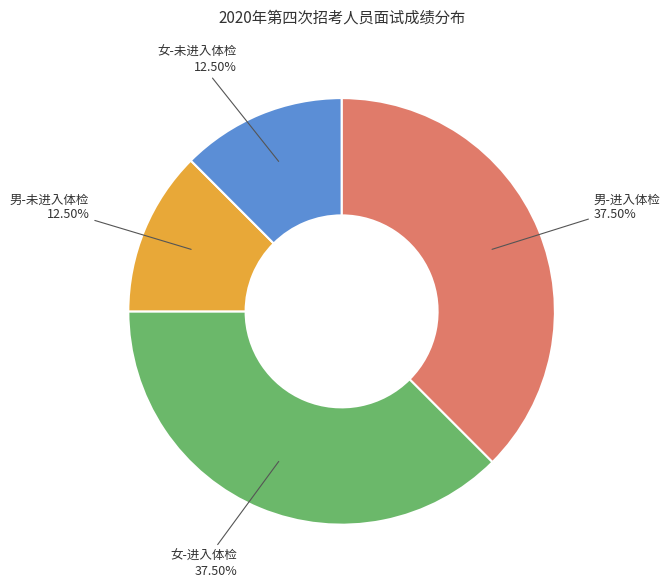

Does any single category account for the majority?

No